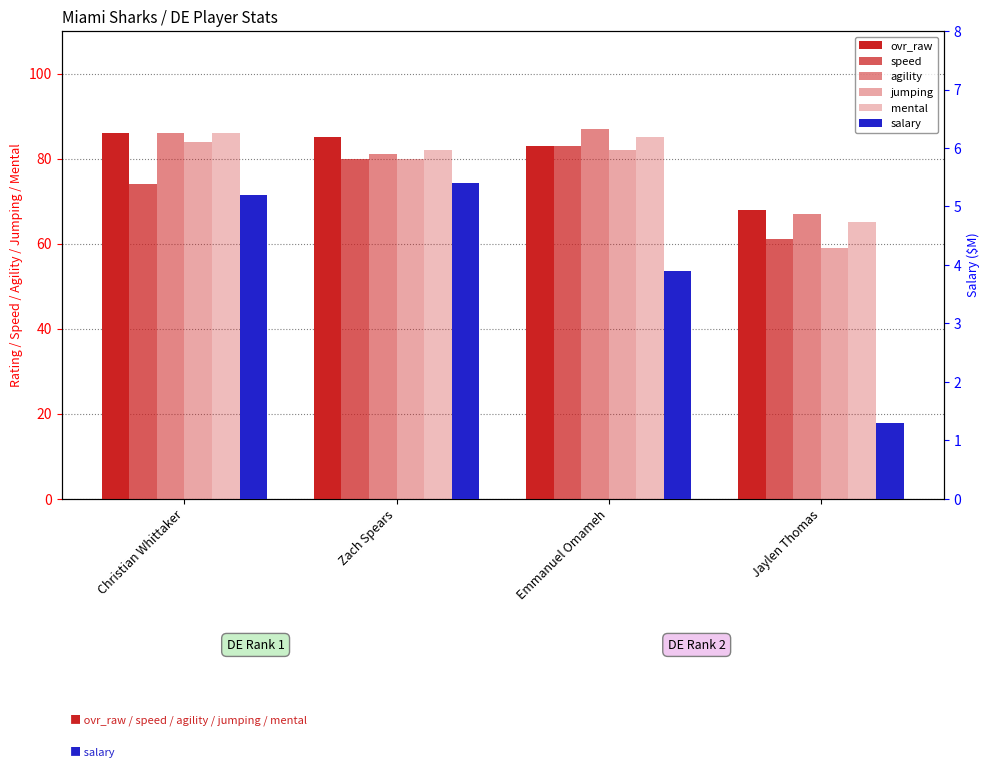

What position from the right is Christian Whittaker?

4